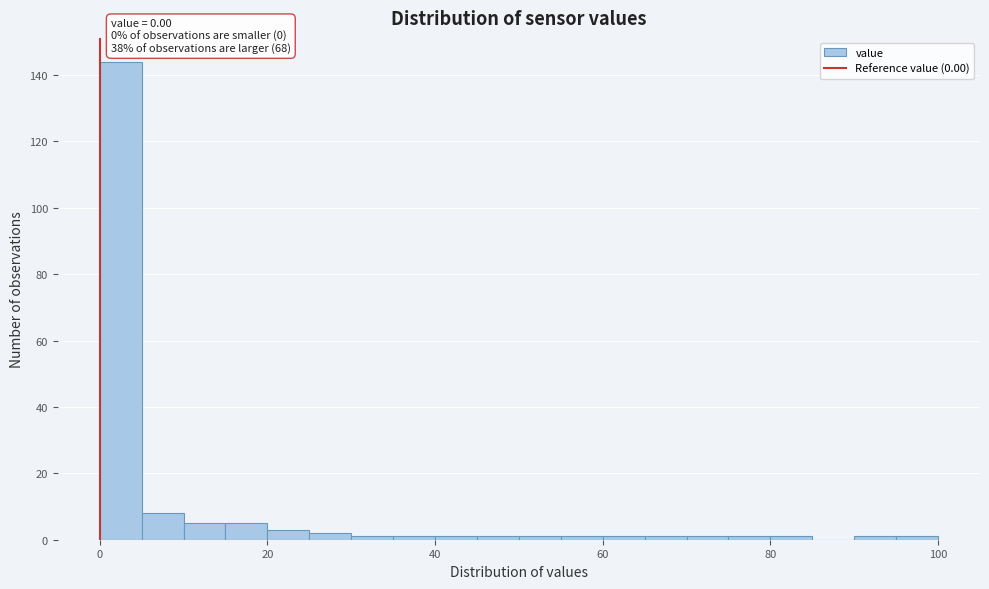

Around what value on the x-axis is the tallest bar? Give the approximate position of its centre, as read against the axis.

2